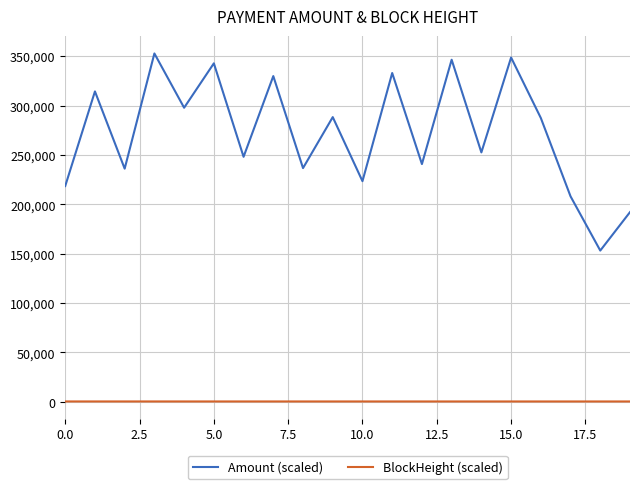

At how many categories does at least one series exceed 85468?

20